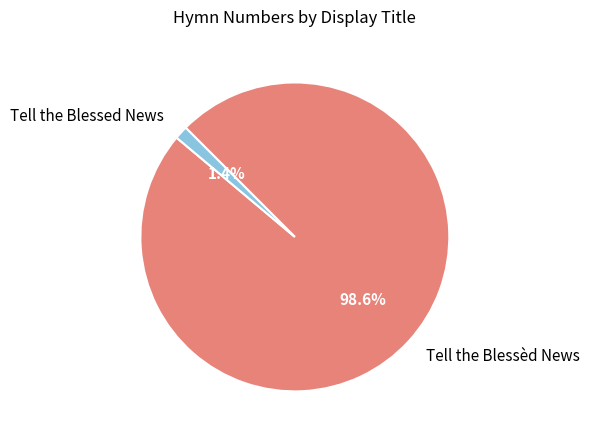

How many segments does this pie chart have?

2